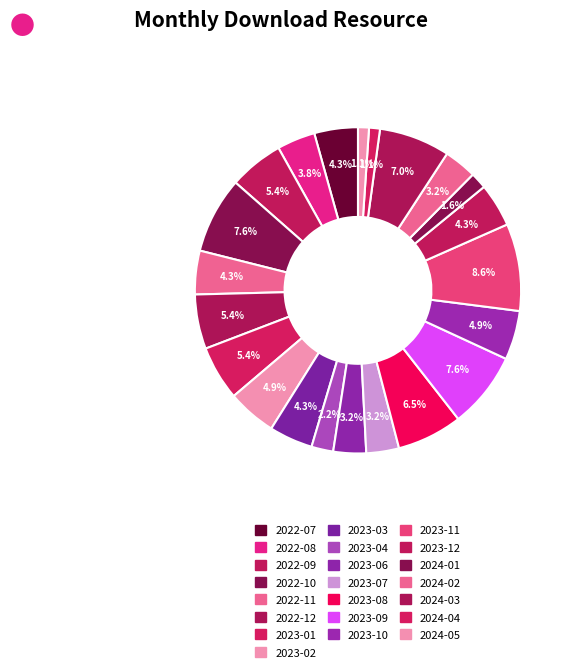

To the nearest percent, what is the average slice percentage?

5%